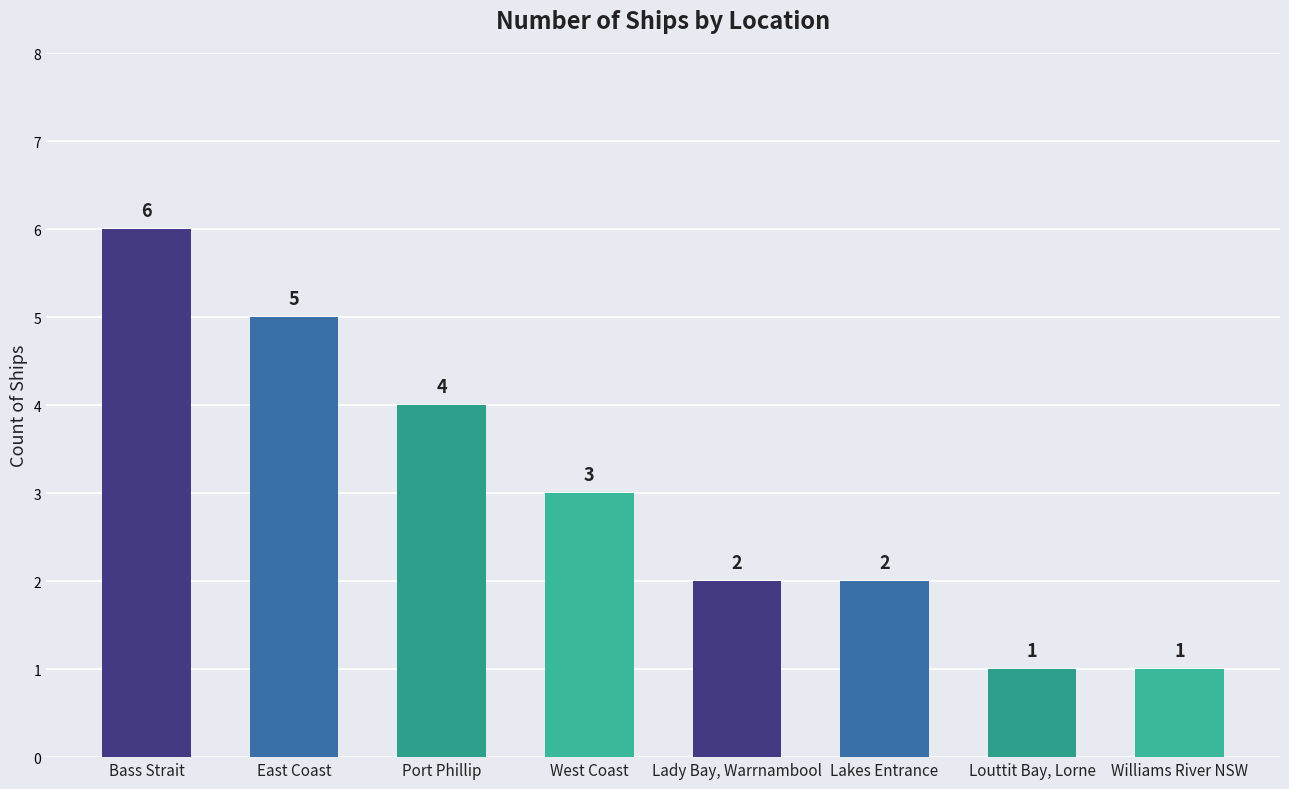

Between West Coast and Lady Bay, Warrnambool, which is larger?

West Coast